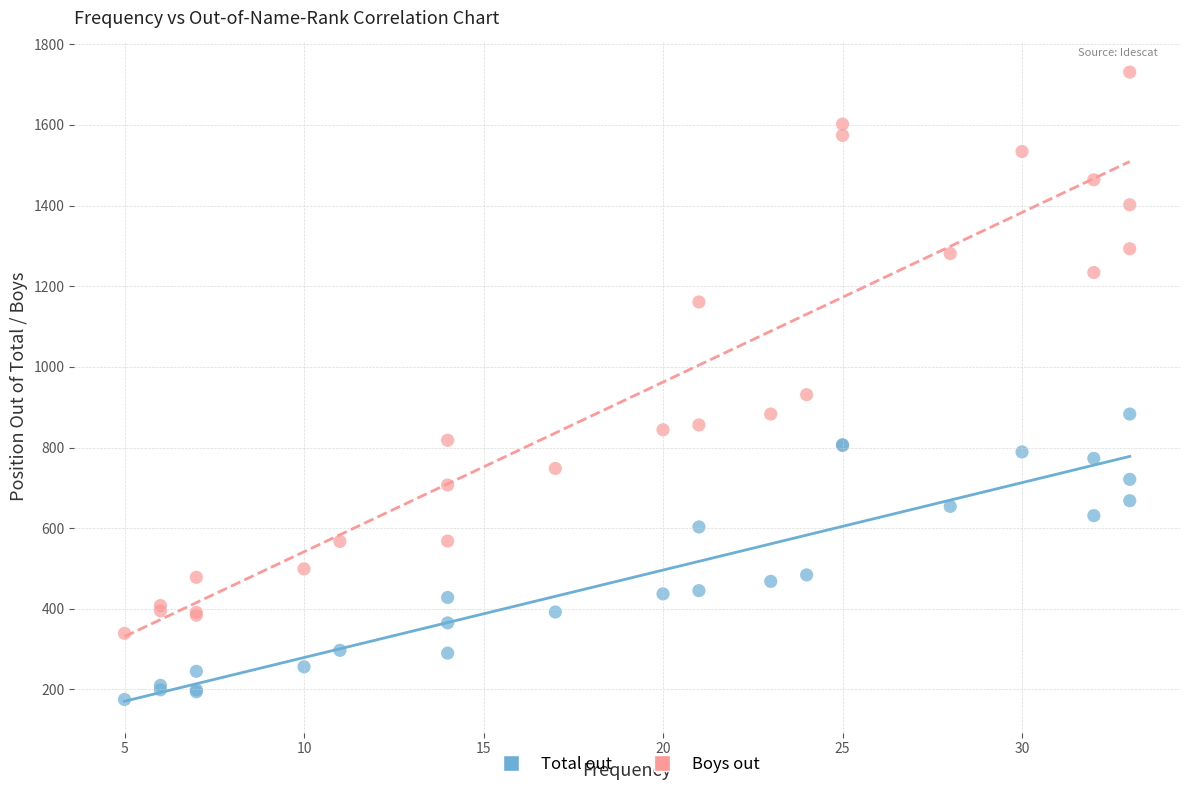

Which series contains the lowest Y value?

Total out